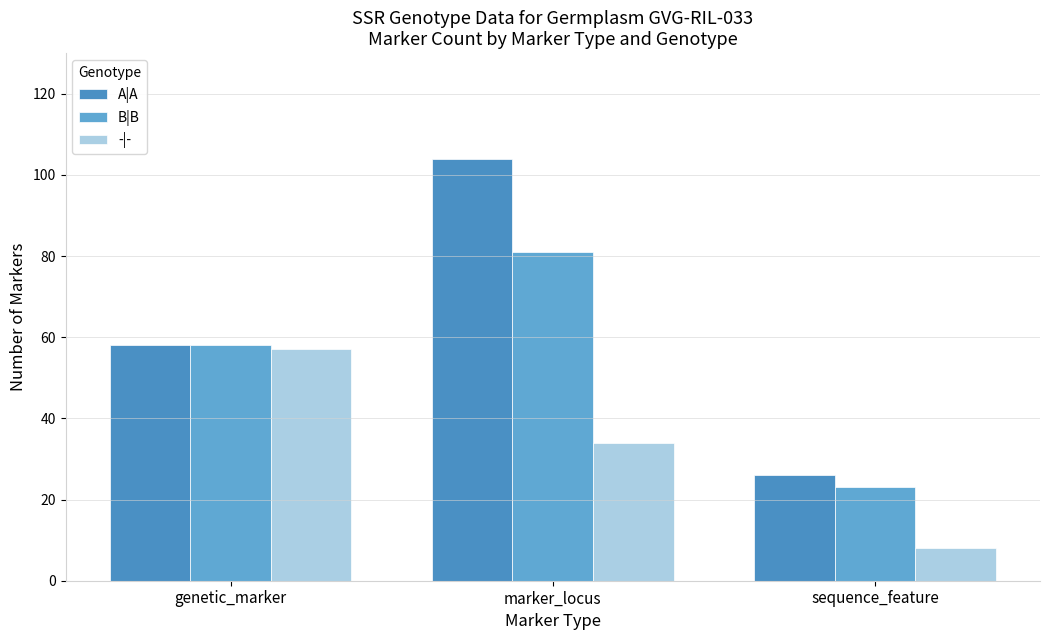

Which has a higher value, genetic_marker or marker_locus?

marker_locus